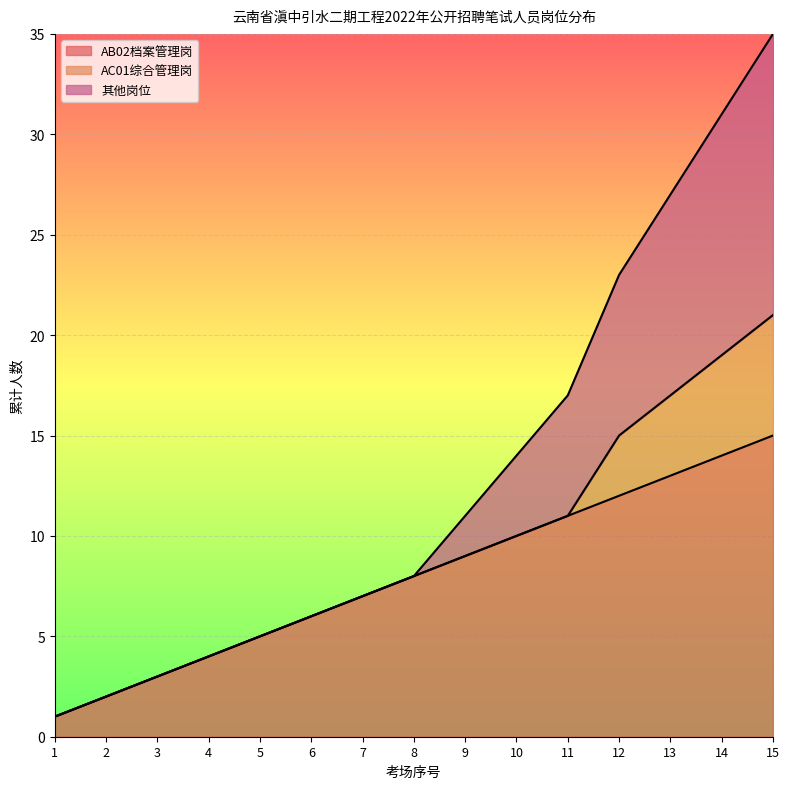

Which category has the highest value in the AB02档案管理岗 series?

15